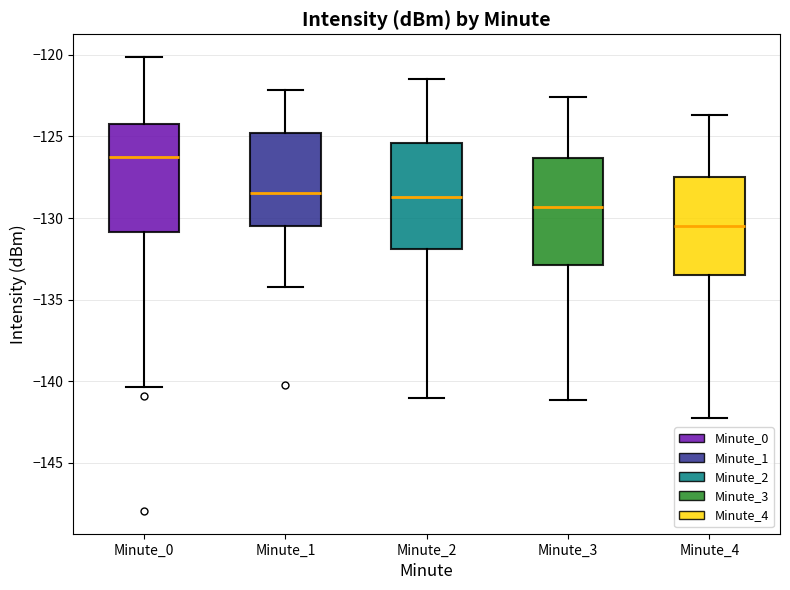

Which box has the highest median line?

Minute_0